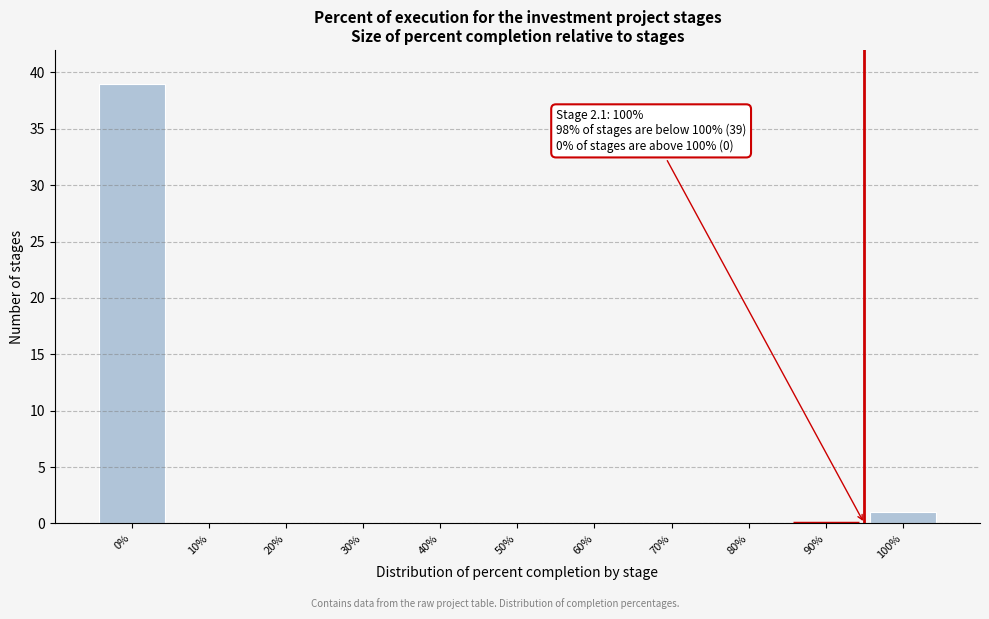

Reading right to left, list all the values displayed in this chart.

100%=1	90%=0	80%=0	70%=0	60%=0	50%=0	40%=0	30%=0	20%=0	10%=0	0%=39